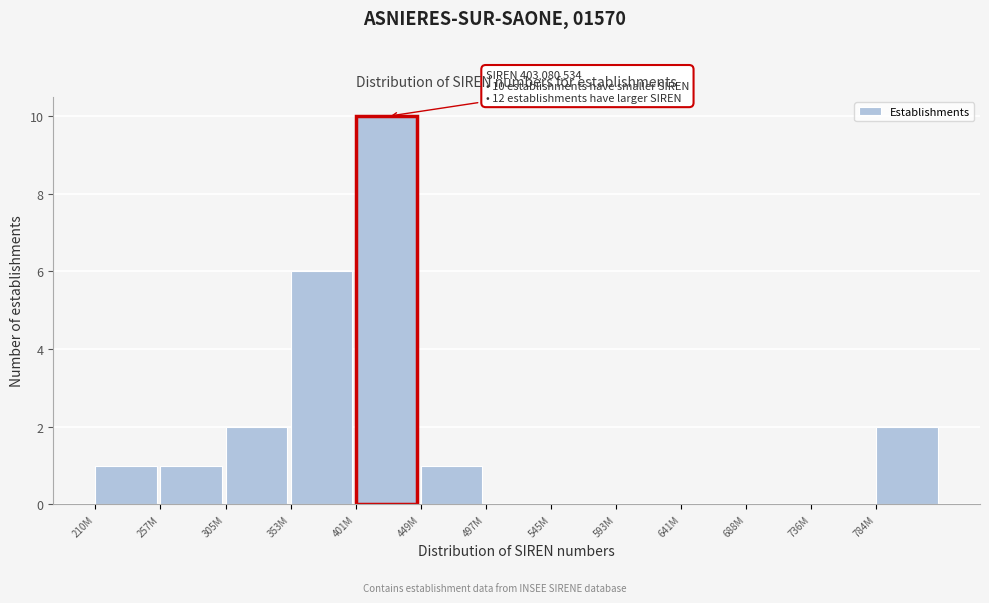

Reading left to right, list all the values displayed in this chart.

210M=1	257M=1	305M=2	353M=6	401M=10	449M=1	497M=0	545M=0	593M=0	641M=0	688M=0	736M=0	784M=2